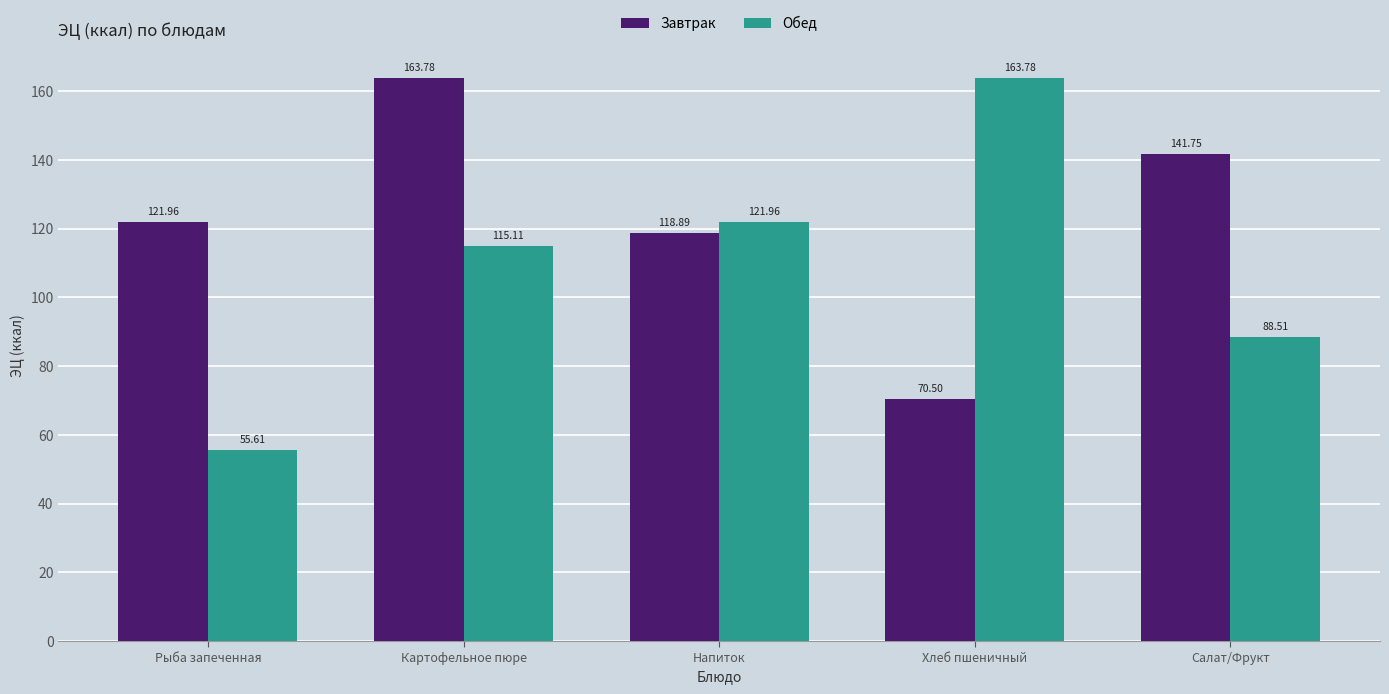

What are all the series names shown in the legend?

Завтрак, Обед